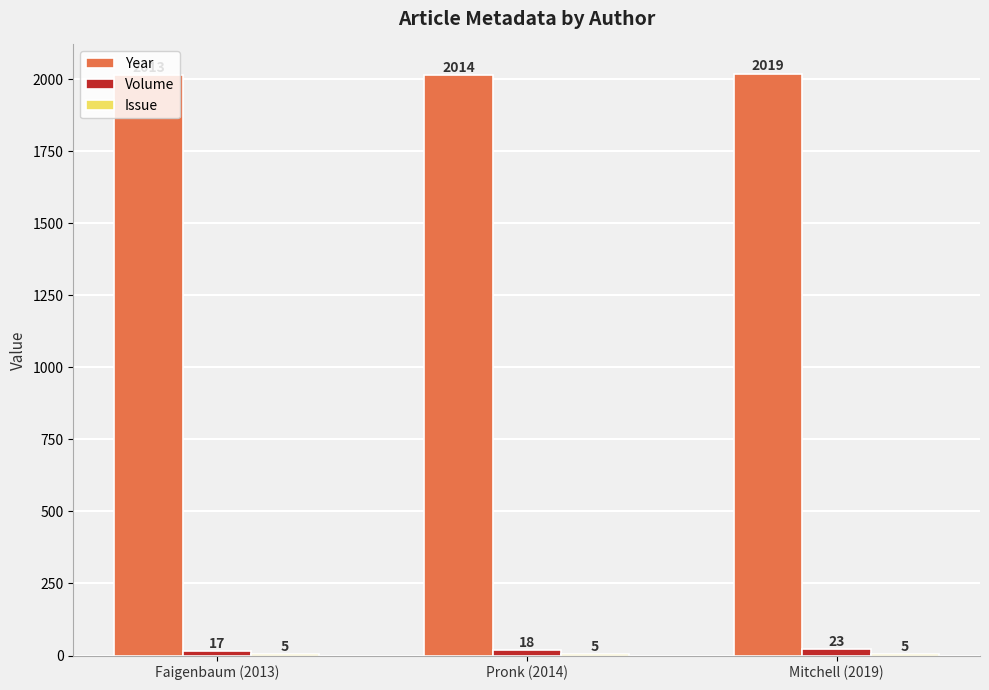

What is the highest value of the Volume series?

23